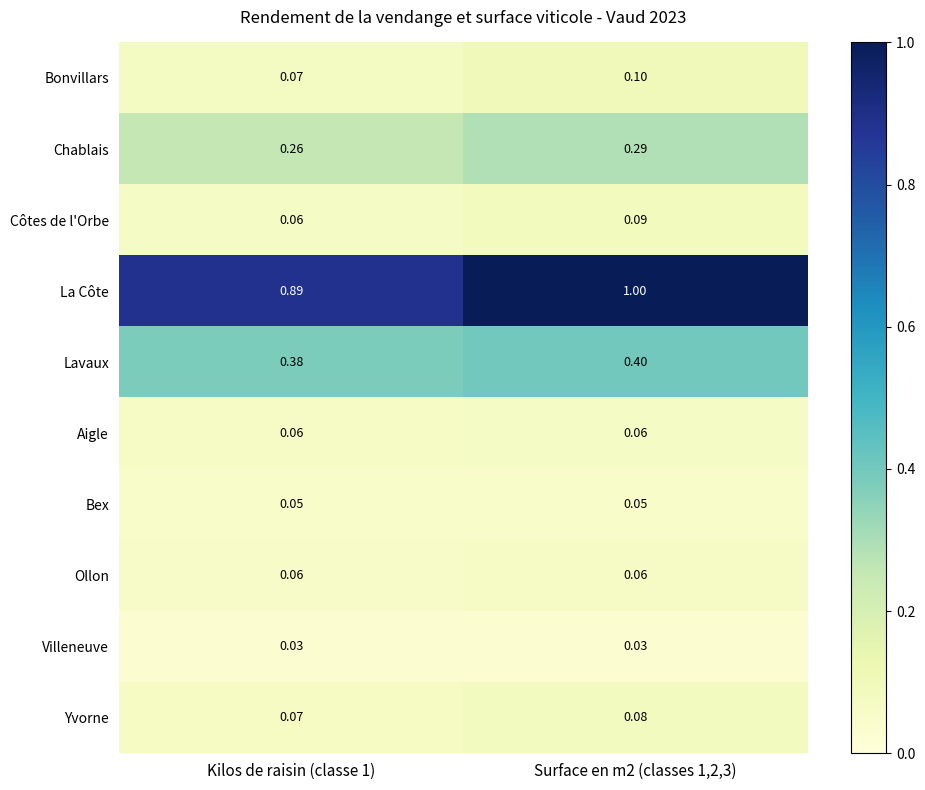

Is the value of Bex at Kilos de raisin (classe 1) greater than the value of Ollon at Kilos de raisin (classe 1)?

No